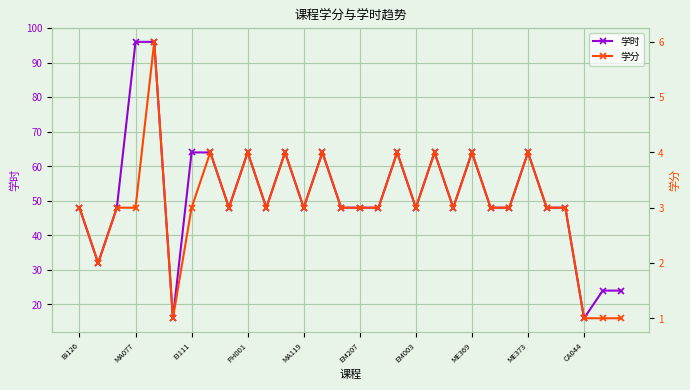

True or false: 学时 has more than 2 interior local peaks.

True